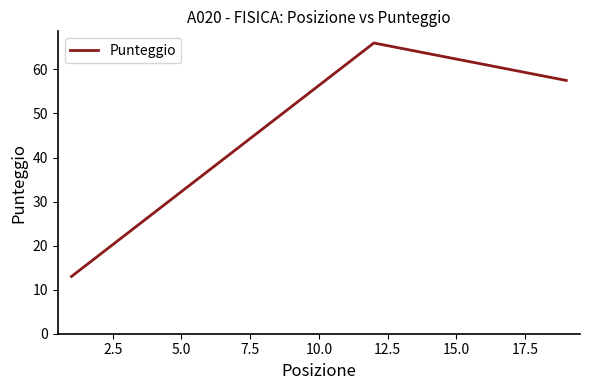

What is the maximum value shown in the chart?

66.0